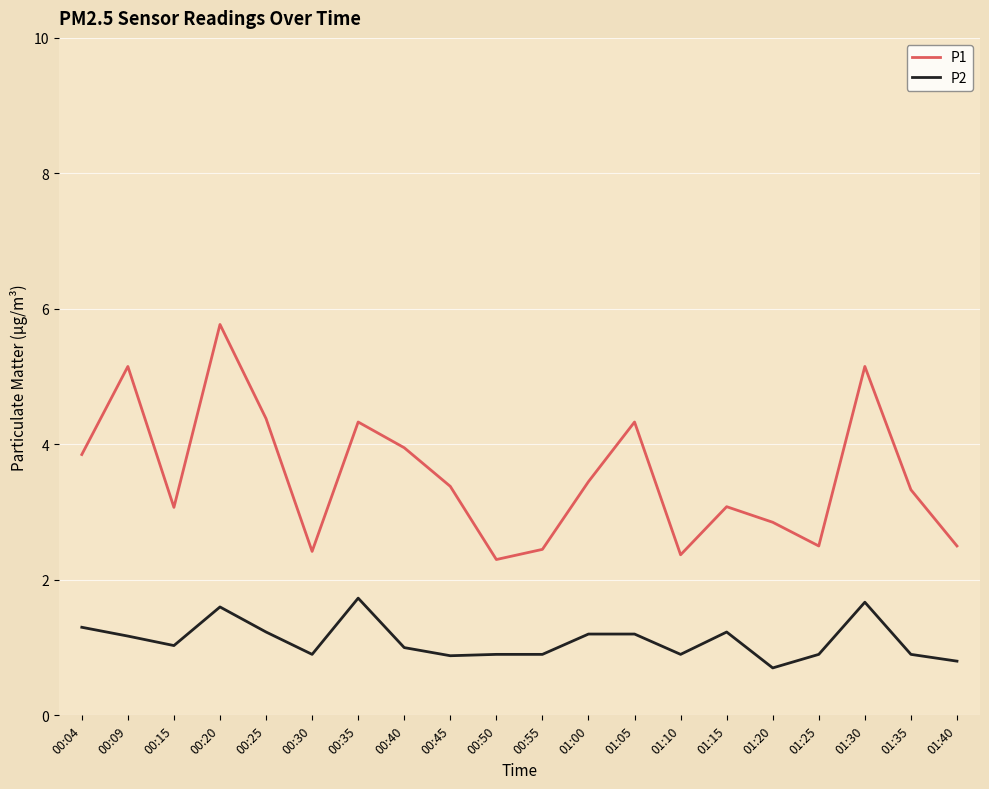

At 01:20, list the series in order from smallest to largest.

P2, P1